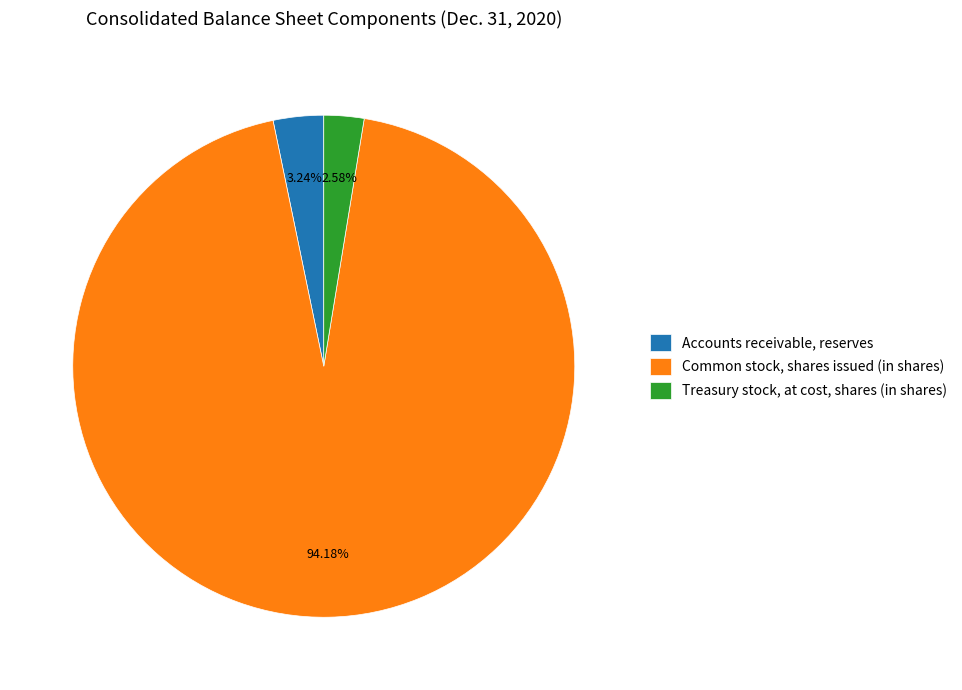

Which has a higher value, Treasury stock, at cost, shares (in shares) or Common stock, shares issued (in shares)?

Common stock, shares issued (in shares)